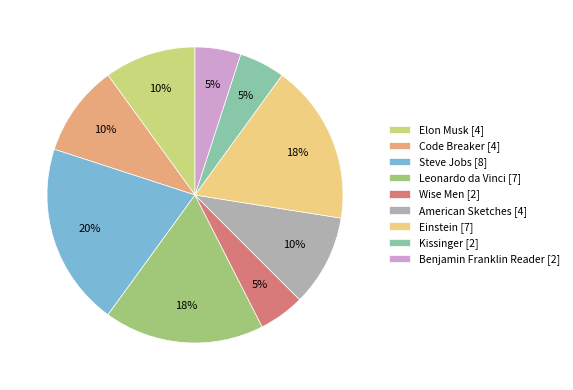

To the nearest percent, what is the average slice percentage?

11%